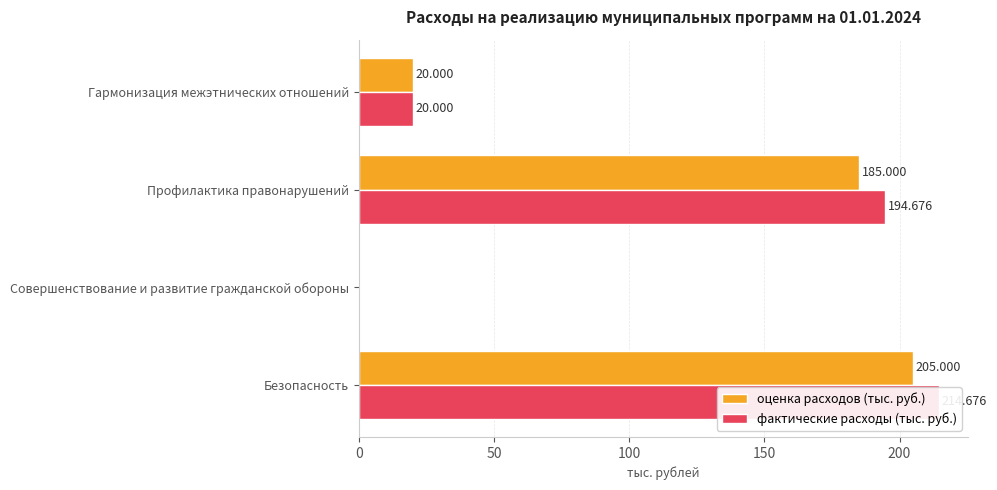

Rank the series by their average value, from lowest to highest.

оценка расходов (тыс. руб.), фактические расходы (тыс. руб.)